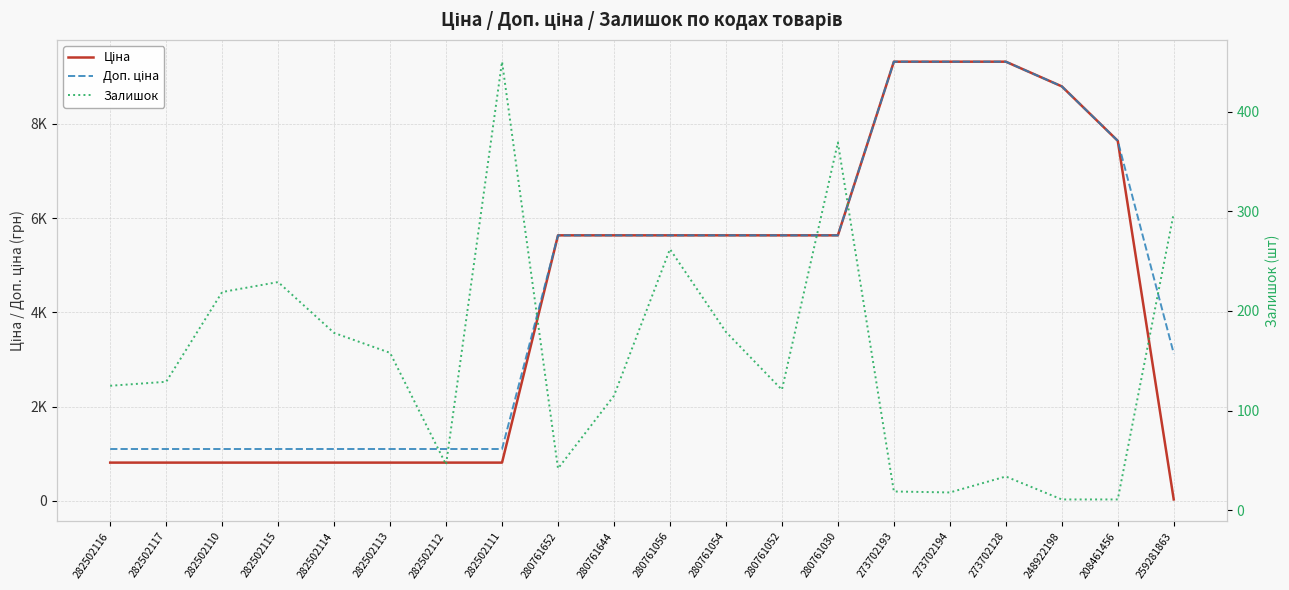

What is the difference between the second highest and second lowest values in the Залишок series?

358.0